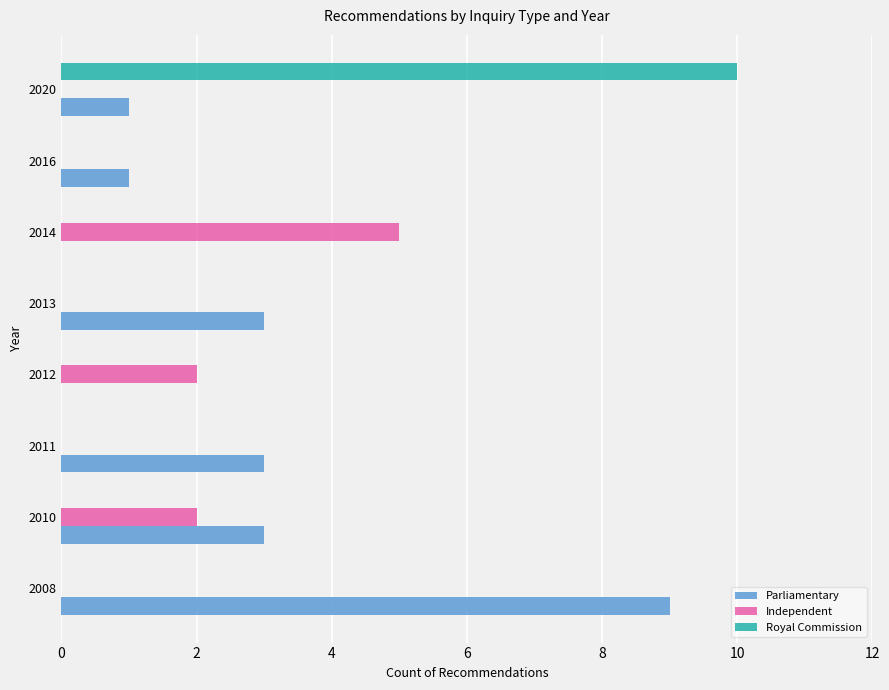

What is the greatest value displayed?

10